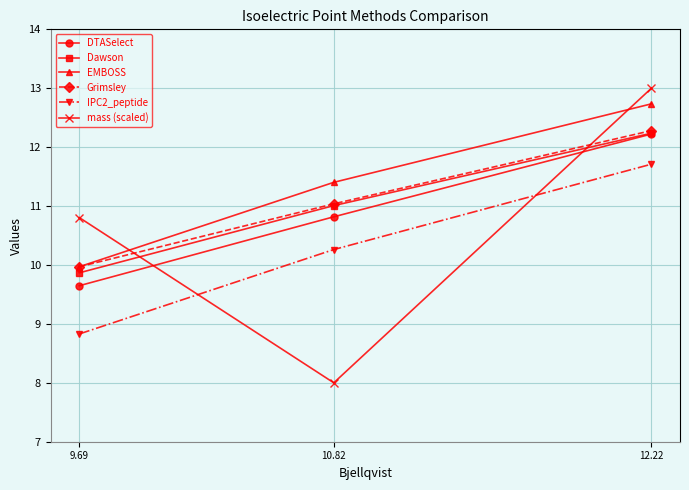

How many data points does each series have?

3